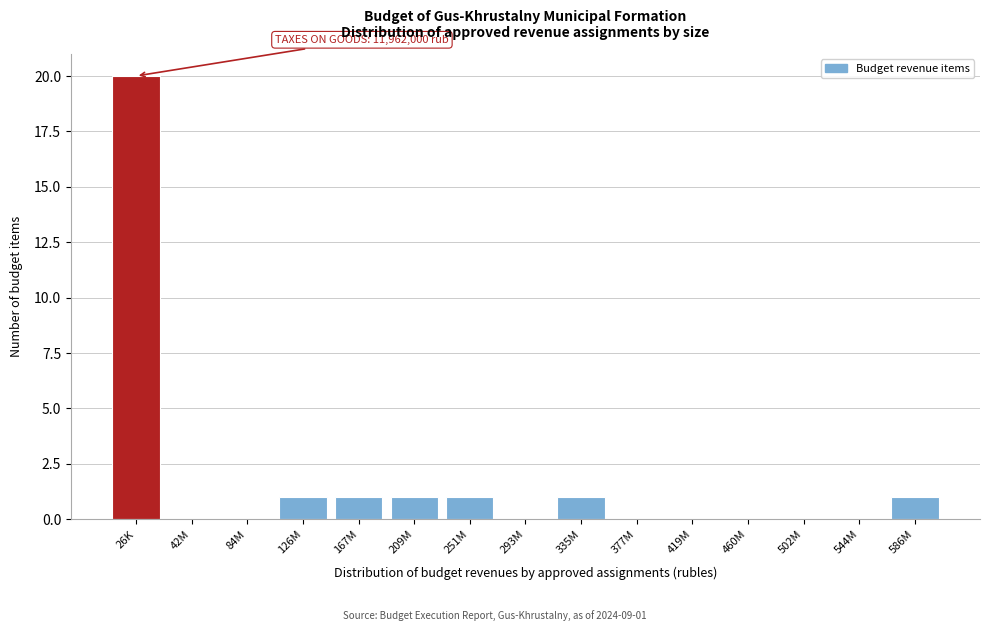

Reading left to right, extract all data points from this chart.

26K=20	42M=0	84M=0	126M=1	167M=1	209M=1	251M=1	293M=0	335M=1	377M=0	419M=0	460M=0	502M=0	544M=0	586M=1